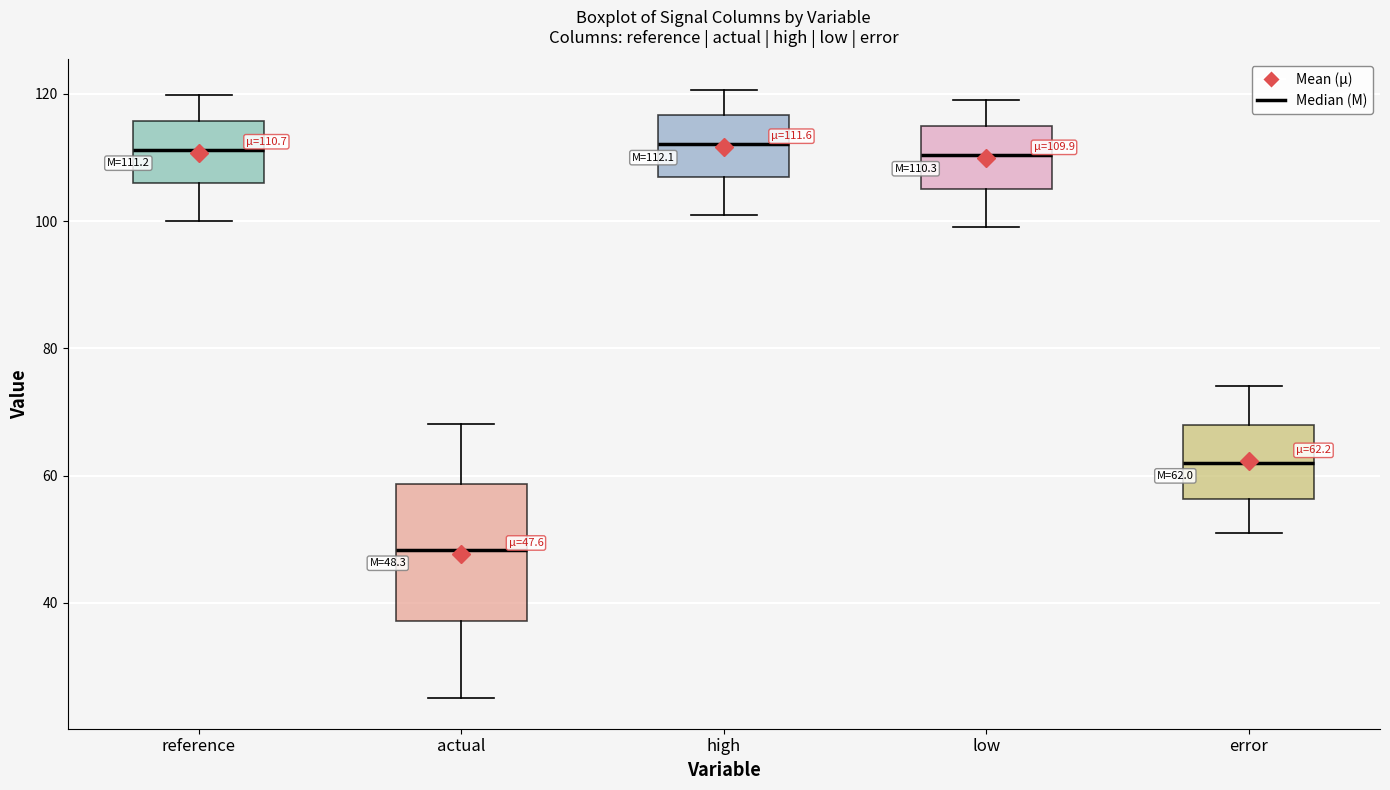

Which box is the tallest, from its lower edge to its upper edge?

actual